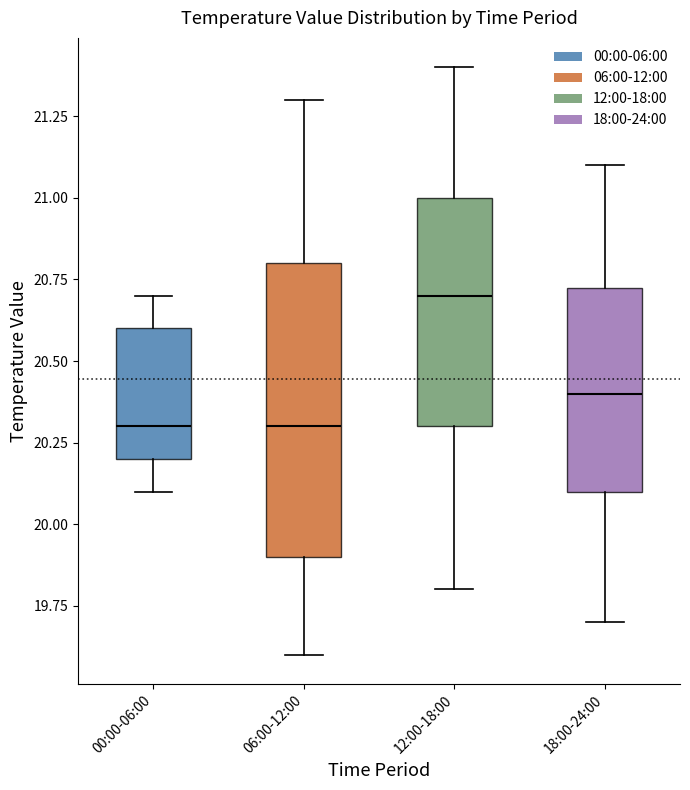

Reading left to right, transcribe this box plot: for each box, give where its median line is, the range the box spans, and where its two whiskers end, as read against the y-axis. The values are not printed on the chart, so give them approximately, as read against the axis.

00:00-06:00: median 20.30, box 20.20 to 20.60, whiskers 20.10 to 20.70
06:00-12:00: median 20.30, box 19.90 to 20.80, whiskers 19.60 to 21.30
12:00-18:00: median 20.70, box 20.30 to 21.00, whiskers 19.80 to 21.40
18:00-24:00: median 20.40, box 20.10 to 20.75, whiskers 19.70 to 21.10